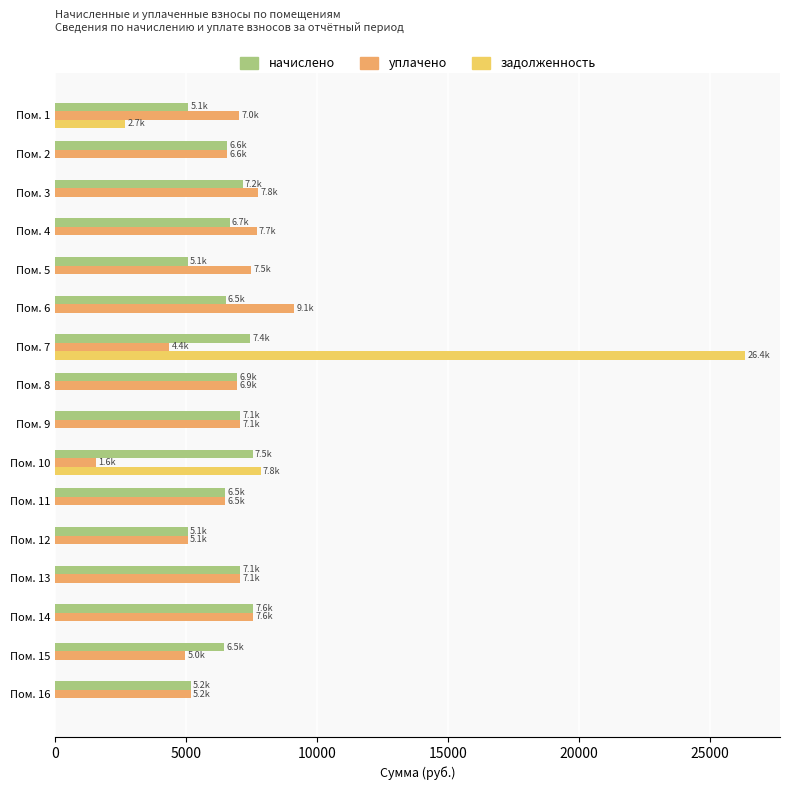

At which label is задолженность closest to 13179?

Пом. 10